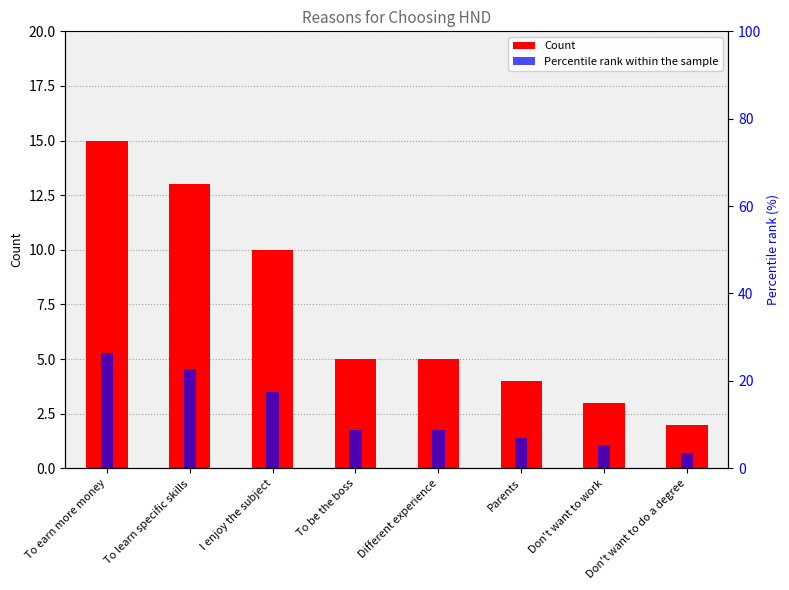

Is it true that Percentile rank within the sample equals 9.0 at I enjoy the subject?

False